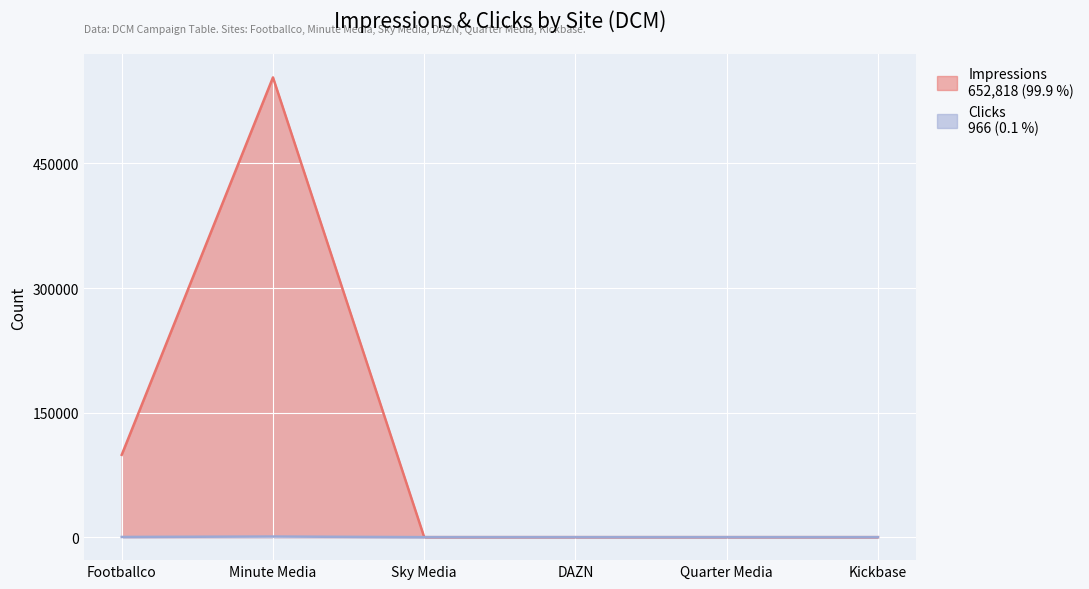

The Clicks series shows 414 at Footballco. True or false?

False